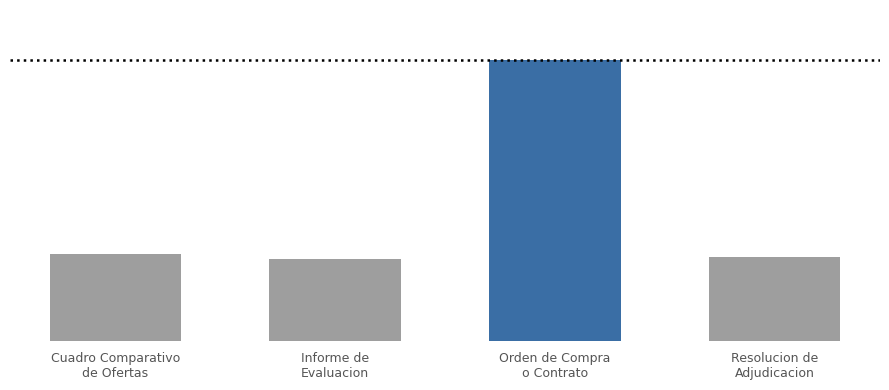

How many bars are there in total?

4